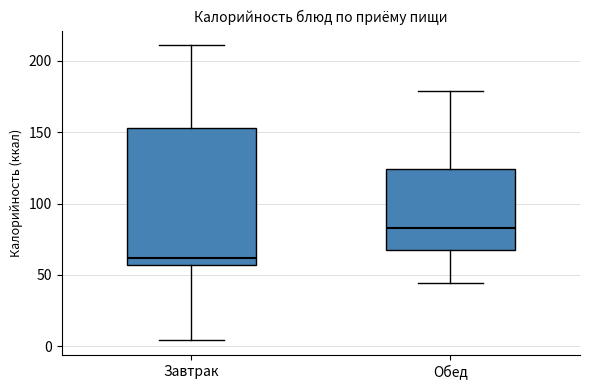

Which box's median line is the lowest?

Завтрак